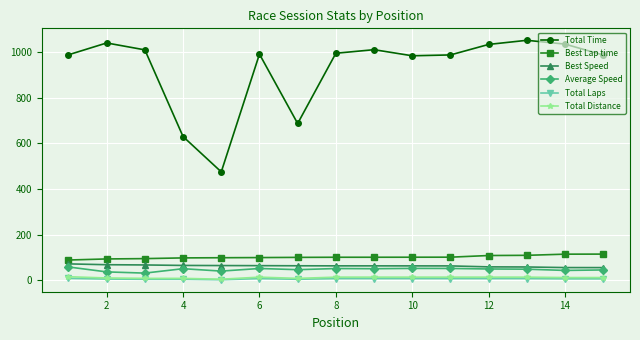

What is the value of the Average Speed point at the 5th from the left?

40.9